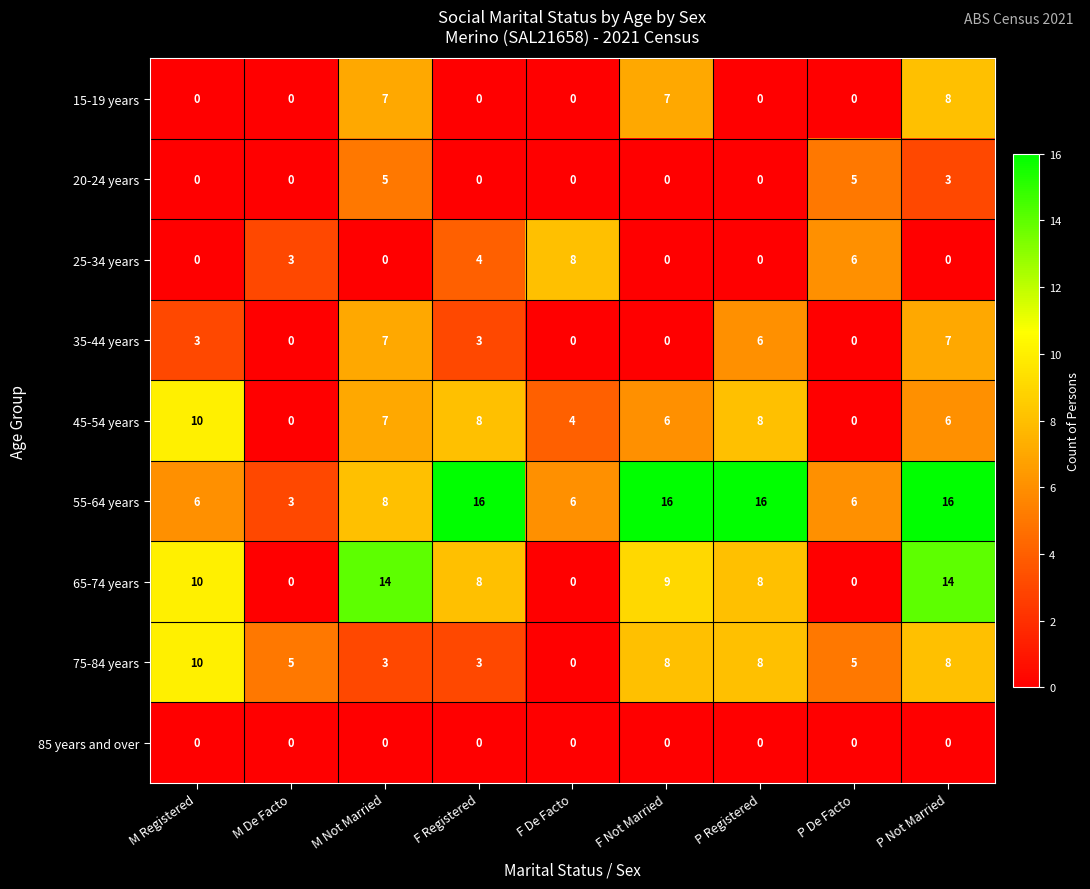

What value does the 75-84 years series have at M Registered?

10